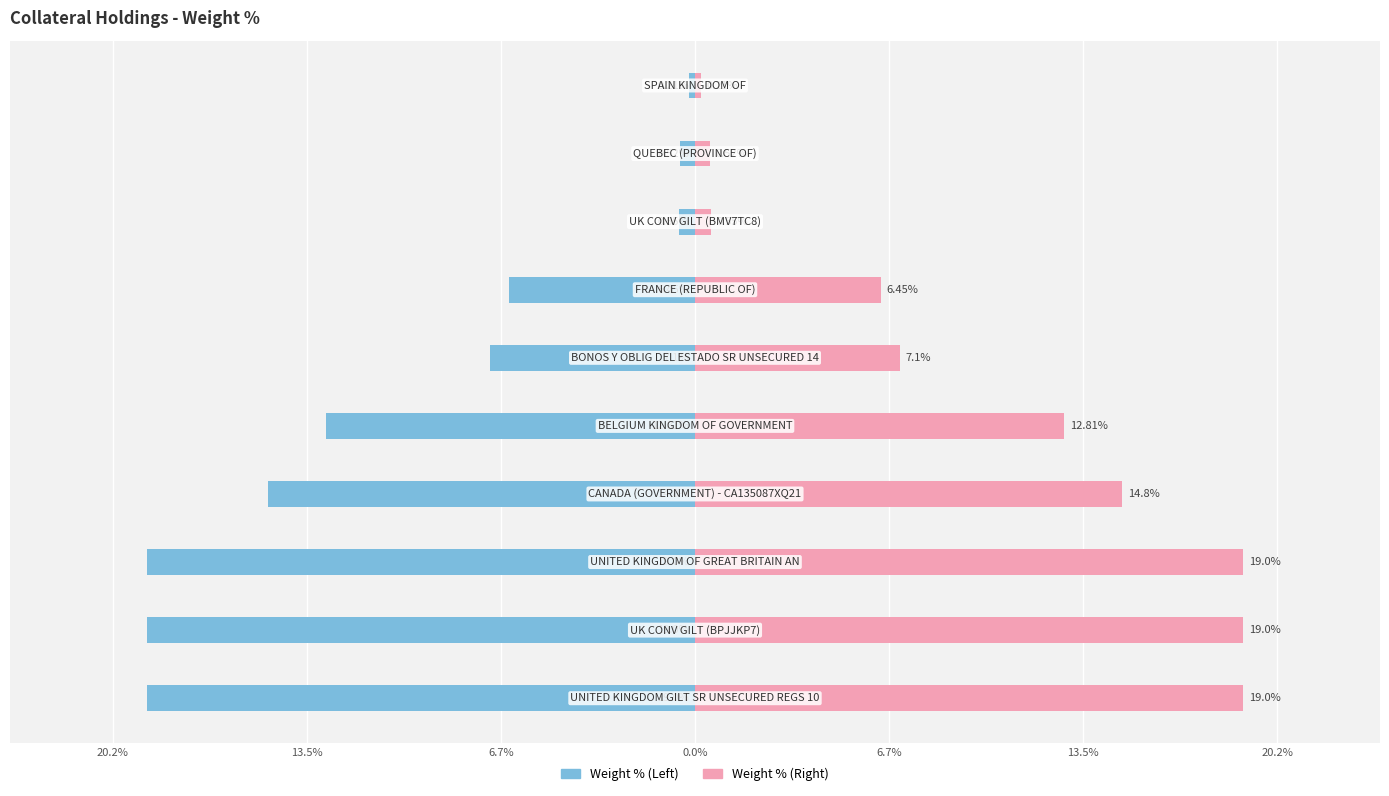

True or false: Weight % (right) has a value of 0.6 at 7.

True